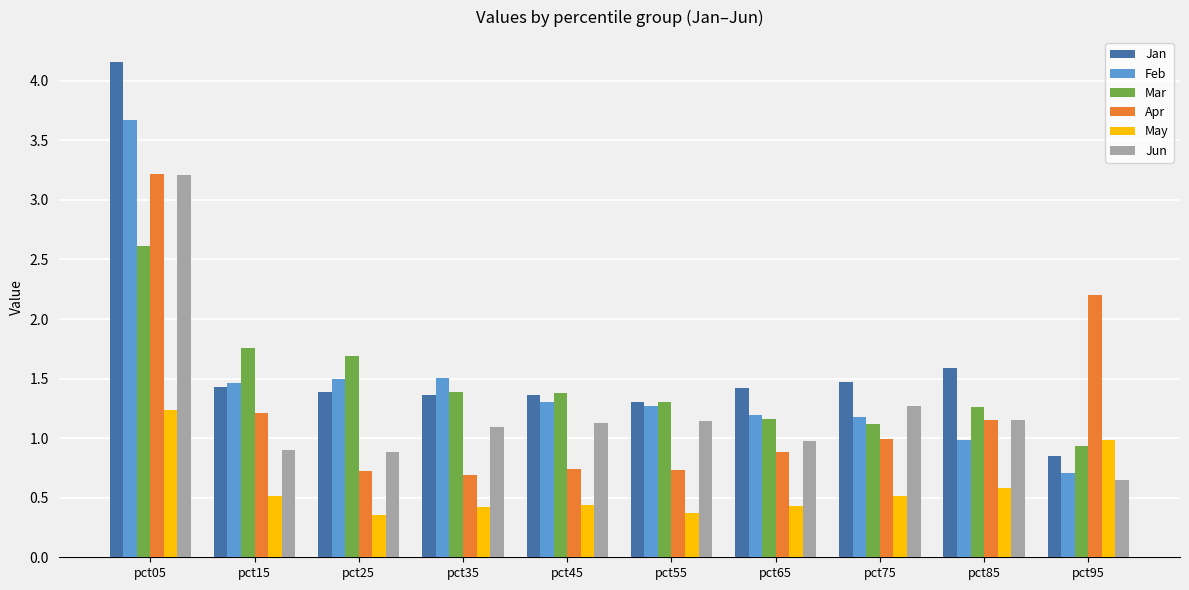

At how many categories does at least one series exceed 1?

10